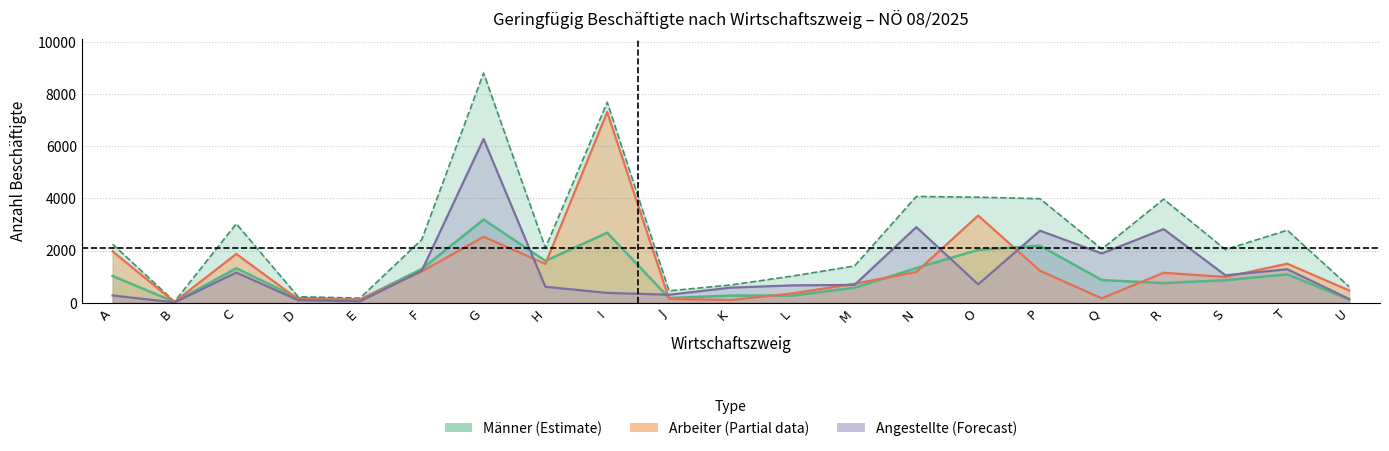

True or false: Arbeiter M+F has more than 1 interior local peaks.

True